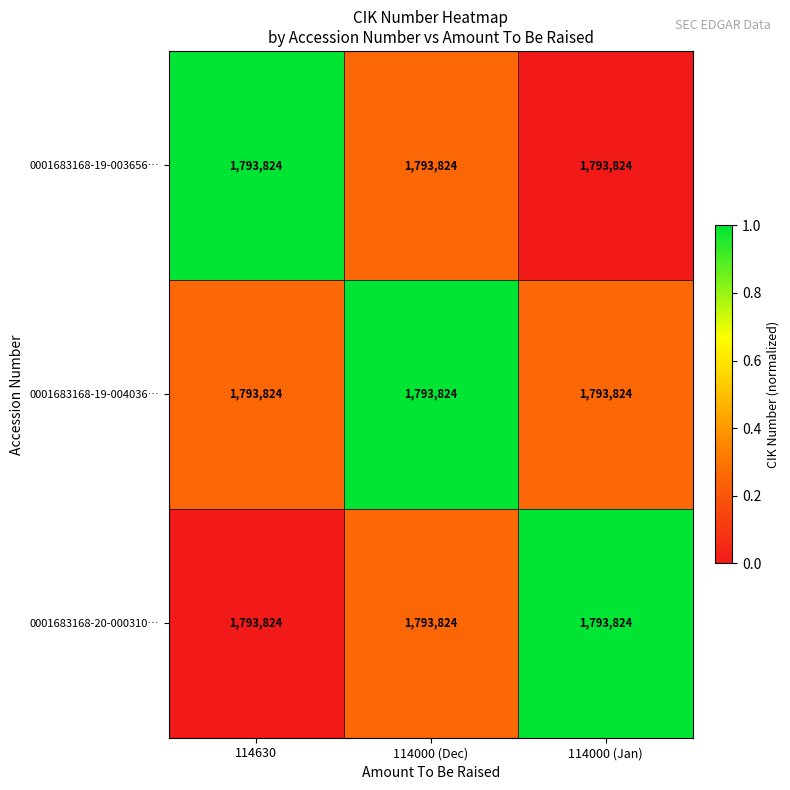

Which category has the highest value in the 0001683168-20-000310… series?

114000 (Jan)